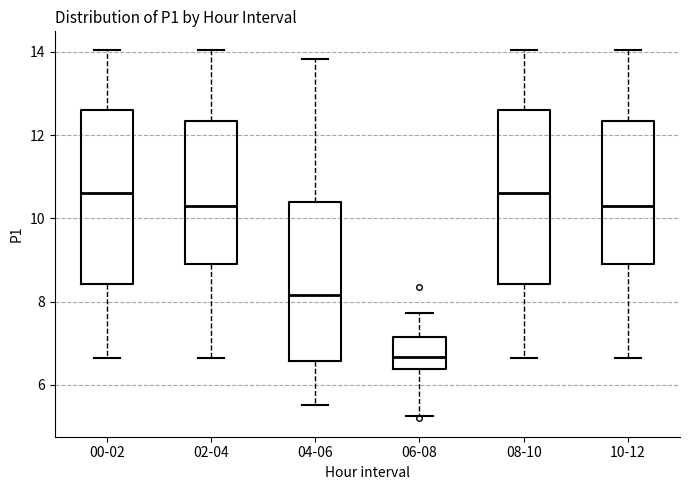

Reading left to right, transcribe this box plot: for each box, give where its median line is, the range the box spans, and where its two whiskers end, as read against the y-axis. The values are not printed on the chart, so give them approximately, as read against the axis.

00-02: median 10.6, box 8.4 to 12.6, whiskers 6.6 to 14.0
02-04: median 10.4, box 9.0 to 12.4, whiskers 6.6 to 14.0
04-06: median 8.2, box 6.6 to 10.4, whiskers 5.6 to 13.8
06-08: median 6.6, box 6.4 to 7.2, whiskers 5.2 to 7.8
08-10: median 10.6, box 8.4 to 12.6, whiskers 6.6 to 14.0
10-12: median 10.4, box 9.0 to 12.4, whiskers 6.6 to 14.0